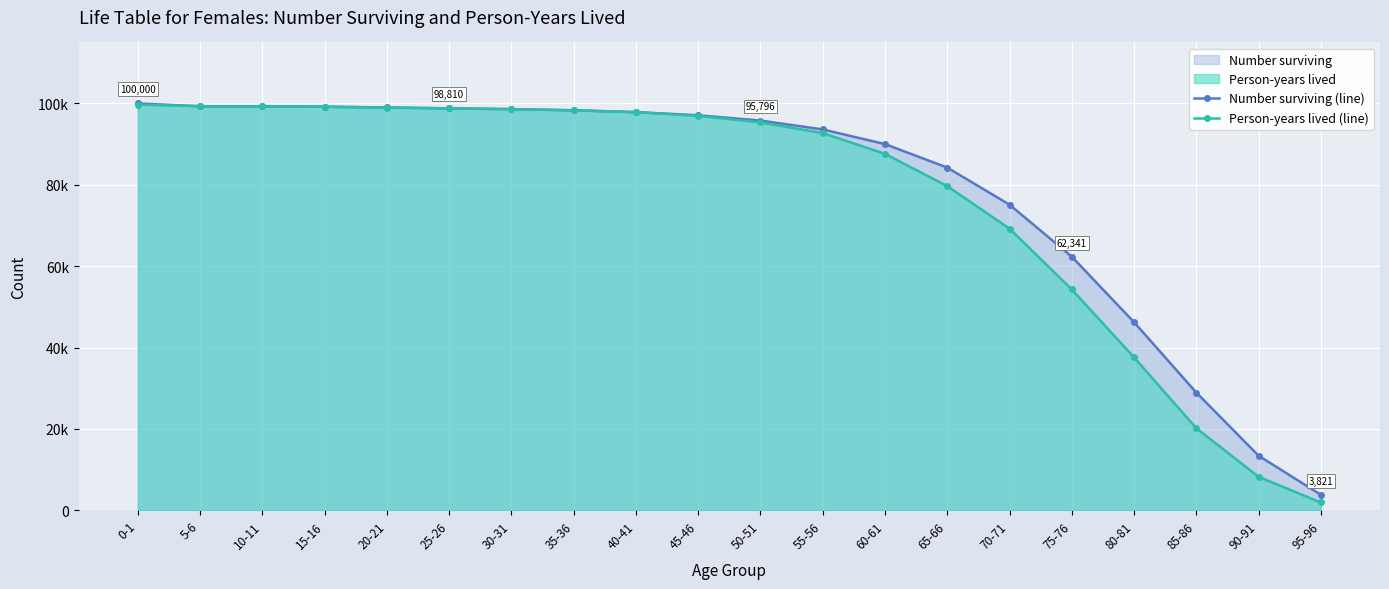

At which category is the sum across all series the highest?

0-1